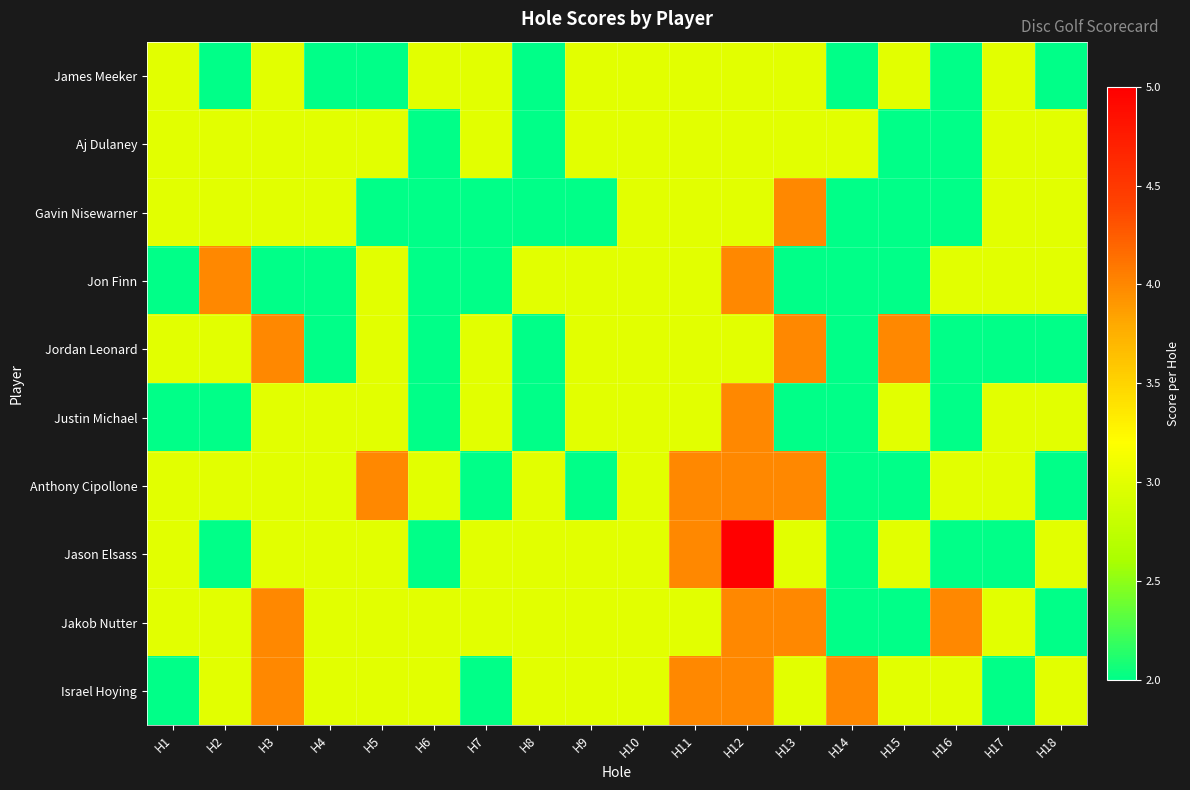

Reading right to left, what are all the values shown in this chart?

James Meeker: H18=2	H17=3	H16=2	H15=3	H14=2	H13=3	H12=3	H11=3	H10=3	H9=3	H8=2	H7=3	H6=3	H5=2	H4=2	H3=3	H2=2	H1=3
Aj Dulaney: H18=3	H17=3	H16=2	H15=2	H14=3	H13=3	H12=3	H11=3	H10=3	H9=3	H8=2	H7=3	H6=2	H5=3	H4=3	H3=3	H2=3	H1=3
Gavin Nisewarner: H18=3	H17=3	H16=2	H15=2	H14=2	H13=4	H12=3	H11=3	H10=3	H9=2	H8=2	H7=2	H6=2	H5=2	H4=3	H3=3	H2=3	H1=3
Jon Finn: H18=3	H17=3	H16=3	H15=2	H14=2	H13=2	H12=4	H11=3	H10=3	H9=3	H8=3	H7=2	H6=2	H5=3	H4=2	H3=2	H2=4	H1=2
Jordan Leonard: H18=2	H17=2	H16=2	H15=4	H14=2	H13=4	H12=3	H11=3	H10=3	H9=3	H8=2	H7=3	H6=2	H5=3	H4=2	H3=4	H2=3	H1=3
Justin Michael: H18=3	H17=3	H16=2	H15=3	H14=2	H13=2	H12=4	H11=3	H10=3	H9=3	H8=2	H7=3	H6=2	H5=3	H4=3	H3=3	H2=2	H1=2
Anthony Cipollone: H18=2	H17=3	H16=3	H15=2	H14=2	H13=4	H12=4	H11=4	H10=3	H9=2	H8=3	H7=2	H6=3	H5=4	H4=3	H3=3	H2=3	H1=3
Jason Elsass: H18=3	H17=2	H16=2	H15=3	H14=2	H13=3	H12=5	H11=4	H10=3	H9=3	H8=3	H7=3	H6=2	H5=3	H4=3	H3=3	H2=2	H1=3
Jakob Nutter: H18=2	H17=3	H16=4	H15=2	H14=2	H13=4	H12=4	H11=3	H10=3	H9=3	H8=3	H7=3	H6=3	H5=3	H4=3	H3=4	H2=3	H1=3
Israel Hoying: H18=3	H17=2	H16=3	H15=3	H14=4	H13=3	H12=4	H11=4	H10=3	H9=3	H8=3	H7=2	H6=3	H5=3	H4=3	H3=4	H2=3	H1=2